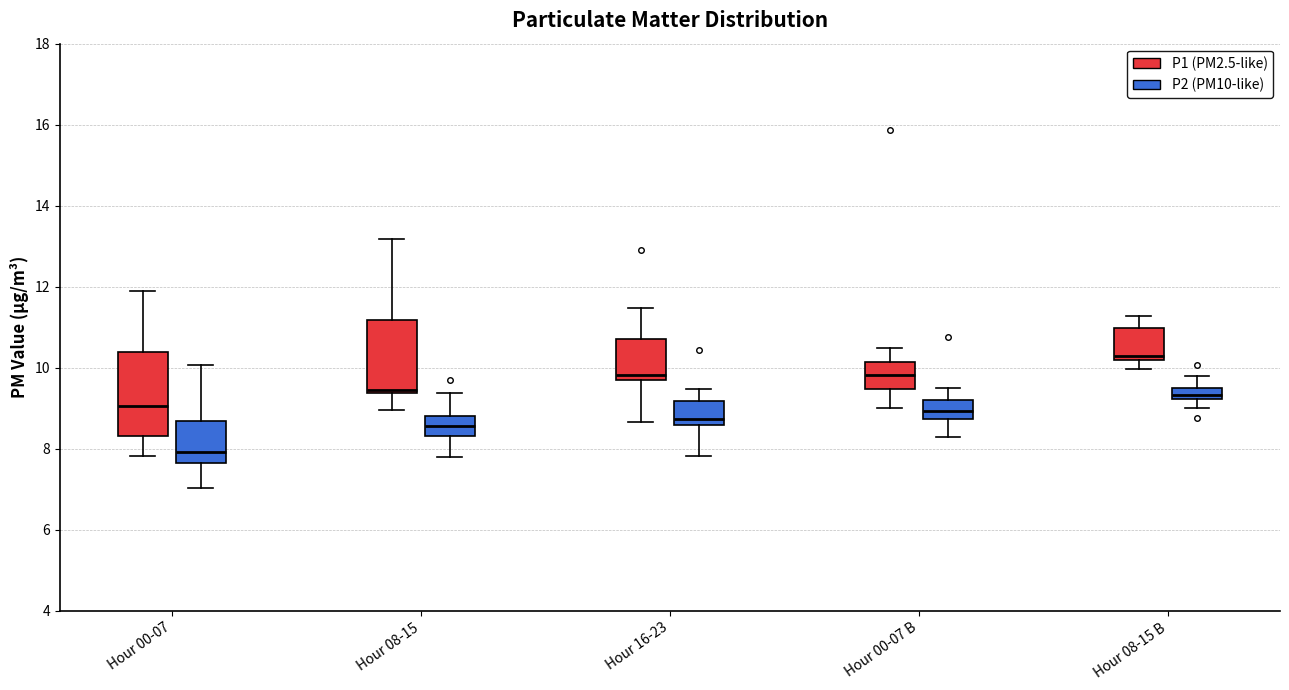

Which box's median line is the highest?

Hour 08-15 B (P1 (PM2.5-like))